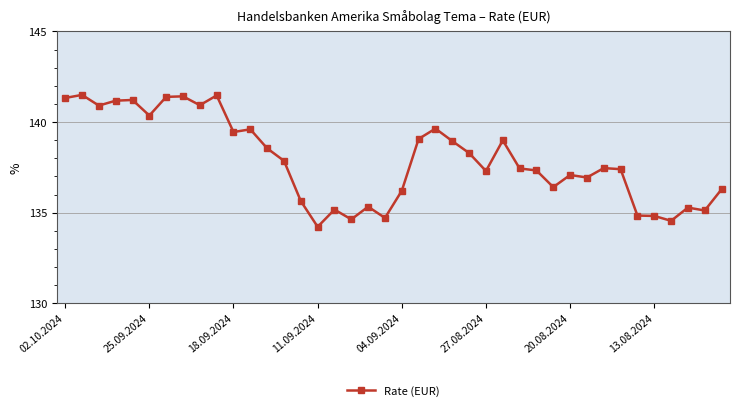

What is the smallest value displayed?

134.2